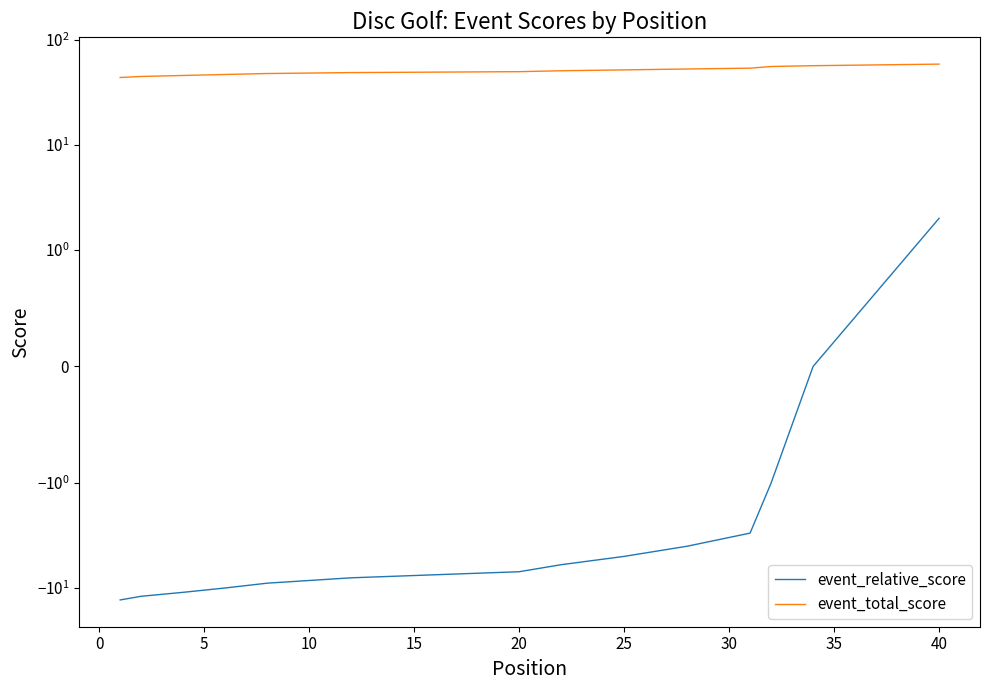

What is the difference between the maximum and second lowest values in the event_total_score series?

14